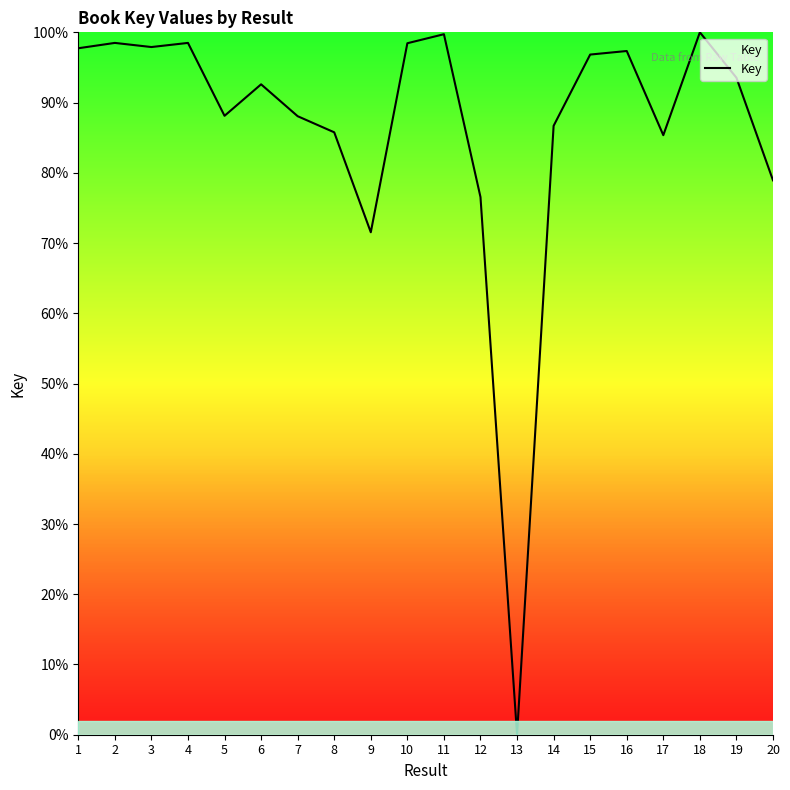

Approximately how many times larger is the value at 8 compared to 17?

1.0